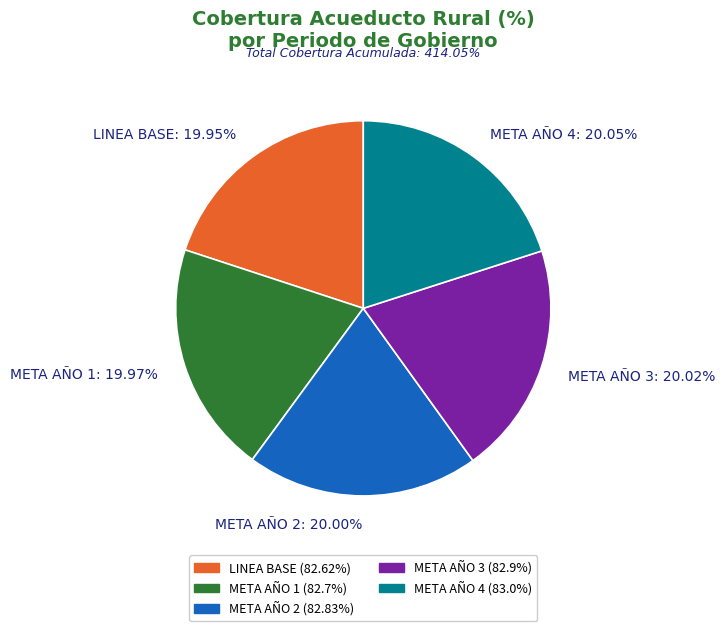

Is it true that META AÑO 1 is 34% of the pie?

False